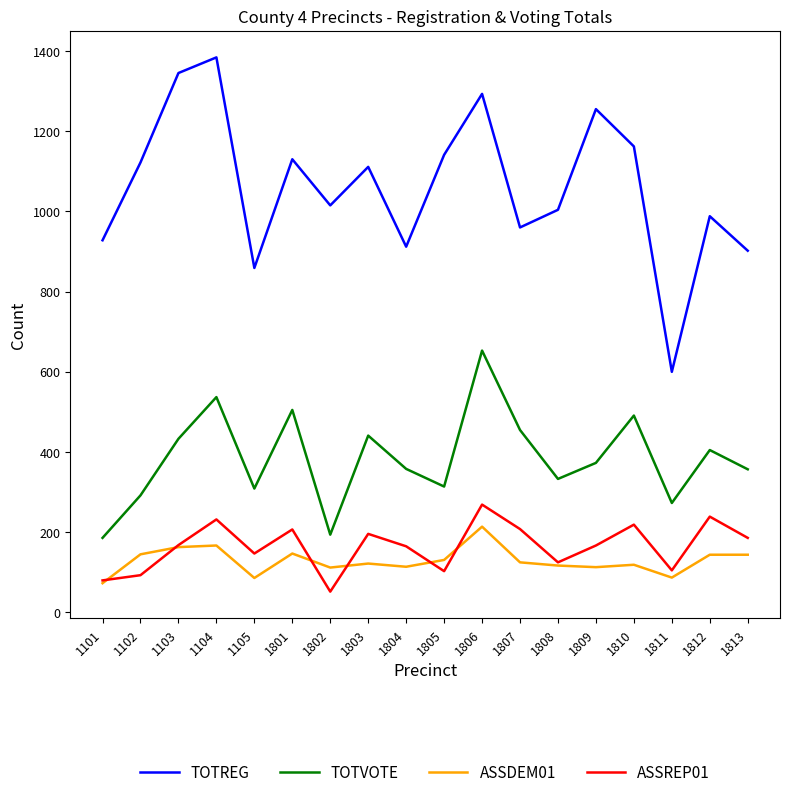

Rank the series at 1105 from lowest to highest value.

ASSDEM01, ASSREP01, TOTVOTE, TOTREG